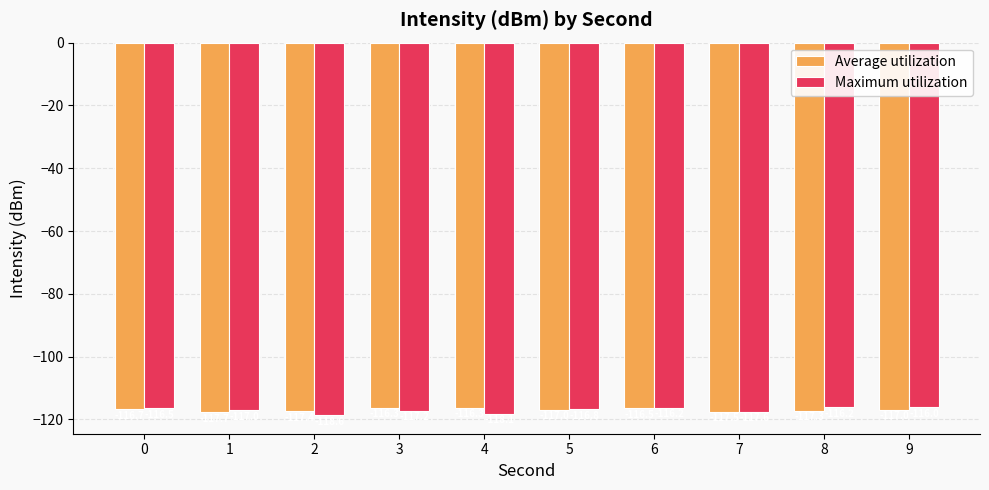

What is the difference between the maximum and second lowest values in the Maximum utilization series?

2.1